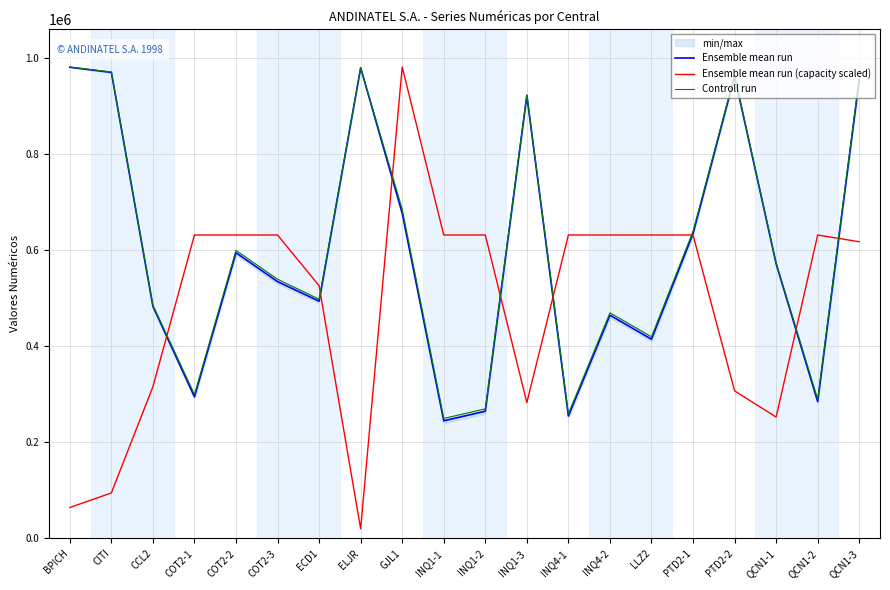

Reading right to left, extract all data points from this chart.

Ensemble mean run: QCN1-3=954888.5	QCN1-2=284999.5	QCN1-1=571999.5	PTD2-2=962431.5	PTD2-1=634999.5	LLZ2=414999.5	INQ4-2=464999.5	INQ4-1=254999.5	INQ1-3=922238.5	INQ1-2=264999.5	INQ1-1=244999.5	GJL1=677767.5	ELJR=980158.5	ECD1=494163.5	COT2-3=534999.5	COT2-2=594999.5	COT2-1=294999.5	CCL2=483499.5	CITI=970749.5	BPICH=981489.5
Ensemble mean run (capacity scaled): QCN1-3=618047.5	QCN1-2=632079.7	QCN1-1=252831.9	PTD2-2=307443.6	PTD2-1=632079.7	LLZ2=632079.7	INQ4-2=632079.7	INQ4-1=632079.7	INQ1-3=283045.3	INQ1-2=632079.7	INQ1-1=632079.7	GJL1=981999.0	ELJR=20100.1	ECD1=526396.0	COT2-3=632079.7	COT2-2=632079.7	COT2-1=632079.7	CCL2=316039.8	CITI=94812.0	BPICH=64472.1
Controll run: QCN1-3=959777.0	QCN1-2=289999.0	QCN1-1=573999.0	PTD2-2=964863.0	PTD2-1=639999.0	LLZ2=419999.0	INQ4-2=469999.0	INQ4-1=259999.0	INQ1-3=924477.0	INQ1-2=269999.0	INQ1-1=249999.0	GJL1=685535.0	ELJR=980317.0	ECD1=498327.0	COT2-3=539999.0	COT2-2=599999.0	COT2-1=299999.0	CCL2=485999.0	CITI=971499.0	BPICH=981999.0